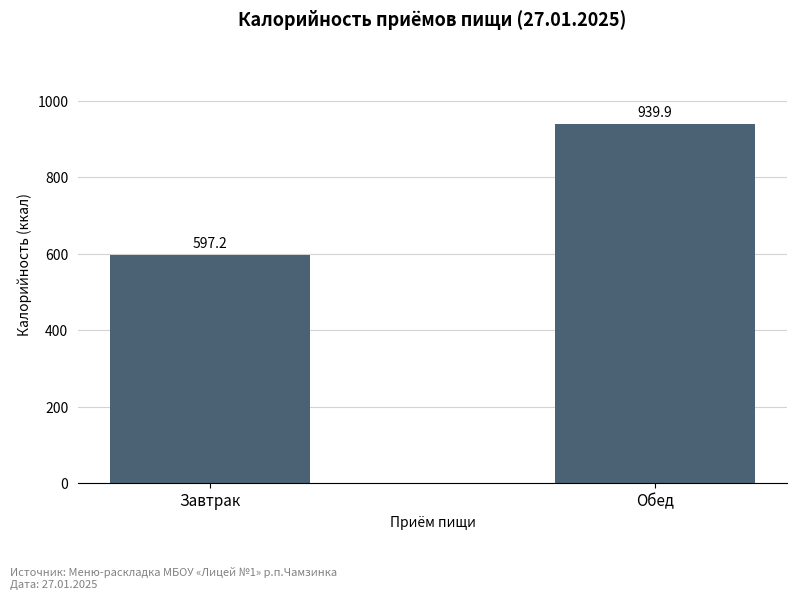

What is the change in value from Завтрак to Обед?

+342.6